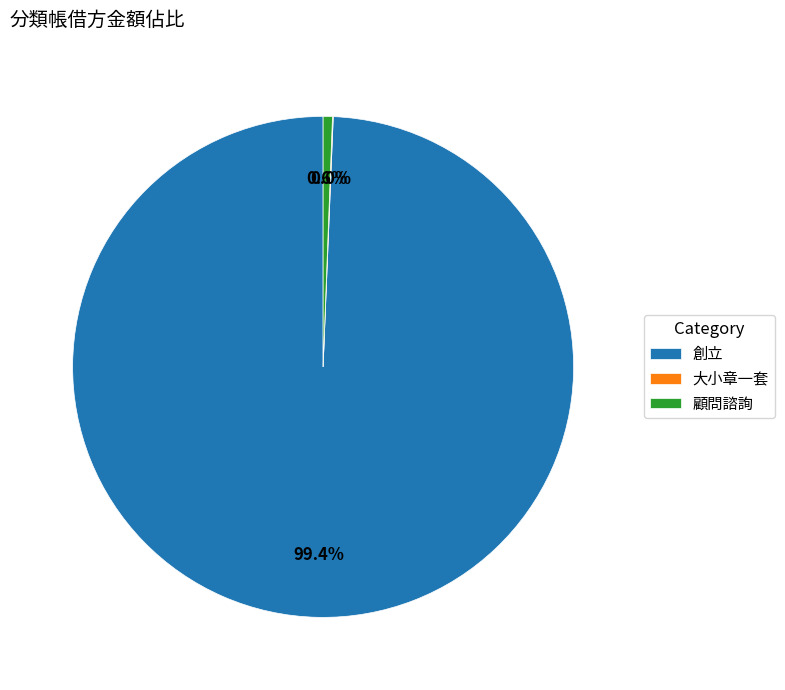

Which category accounts for the majority?

創立